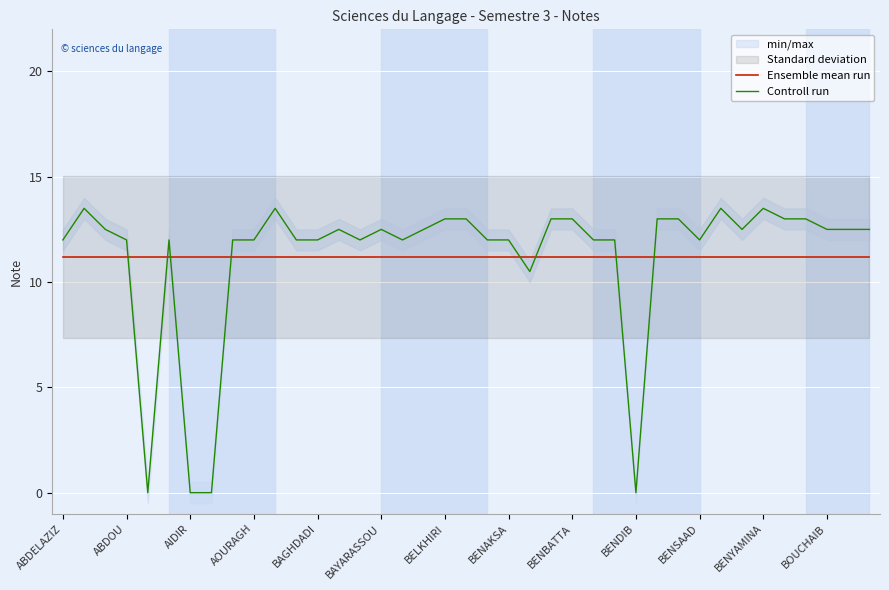

What is the difference between the highest and lowest values at 14?

0.8